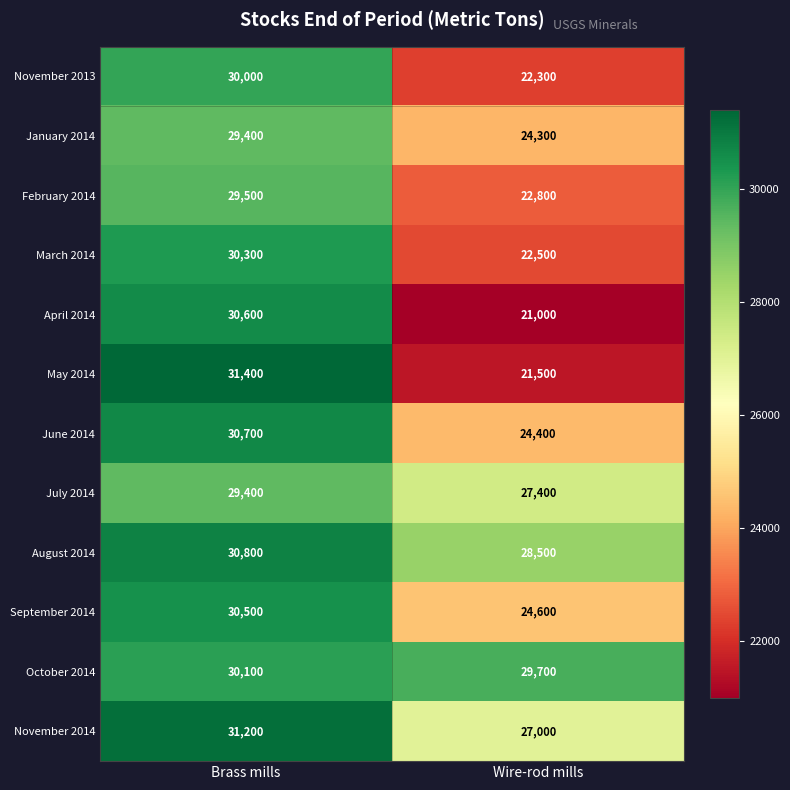

Which series has the largest total across all categories?

October 2014